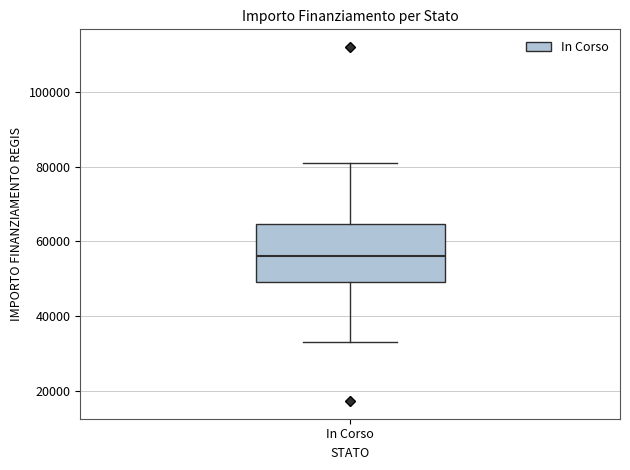

Read this box plot against the y-axis: the position of the median line, the range covered by the box, and the ends of both whiskers. The values are not printed on the chart, so give them approximately, as read against the axis.

median 56000, box 50000 to 64000, whiskers 32000 to 80000